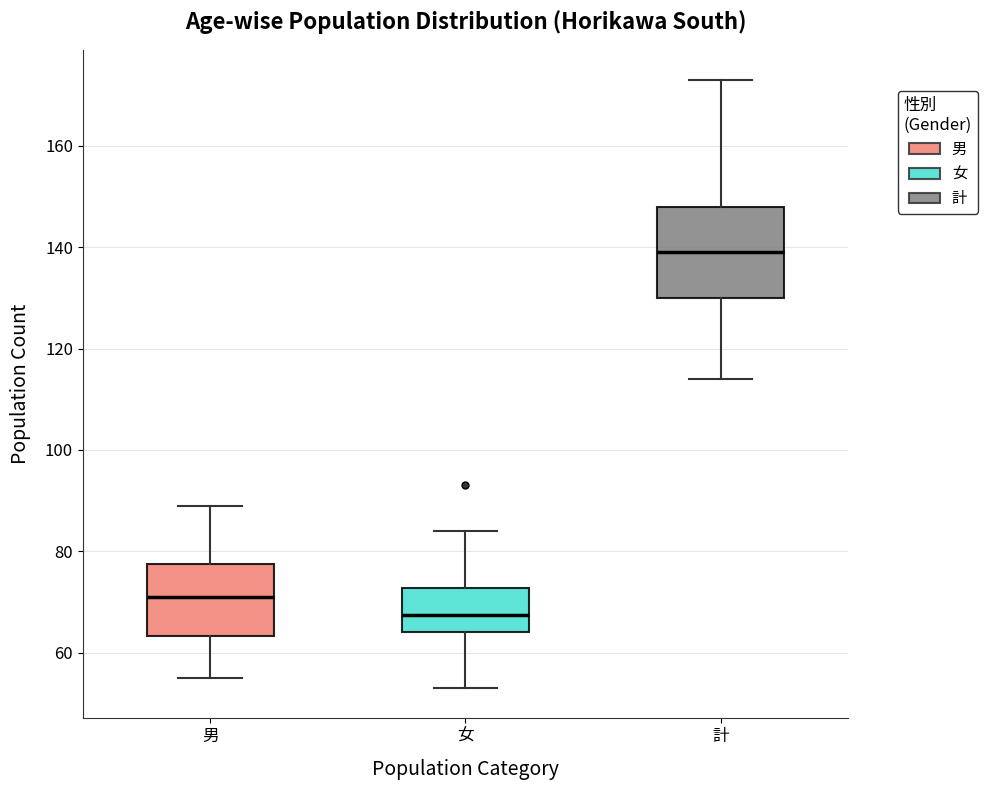

Which box's median line is the lowest?

女